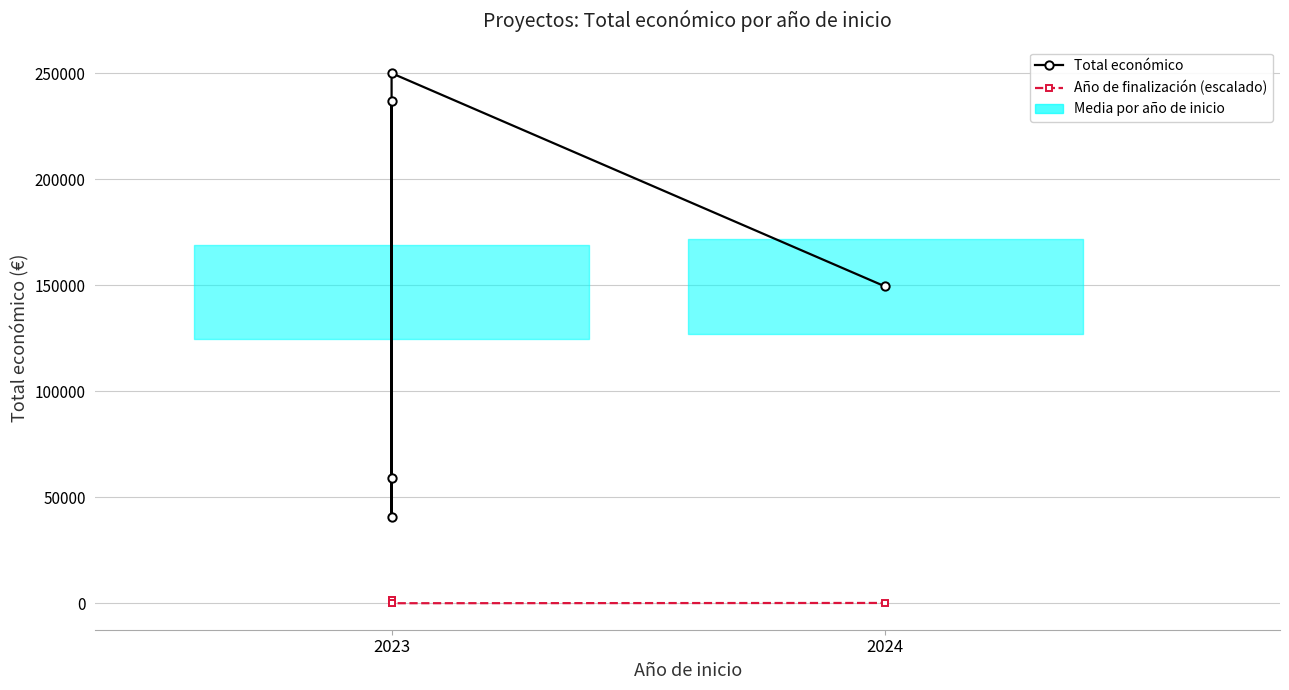

What is the value of the Año de finalización (escalado) point at the 5th from the left?

122.7